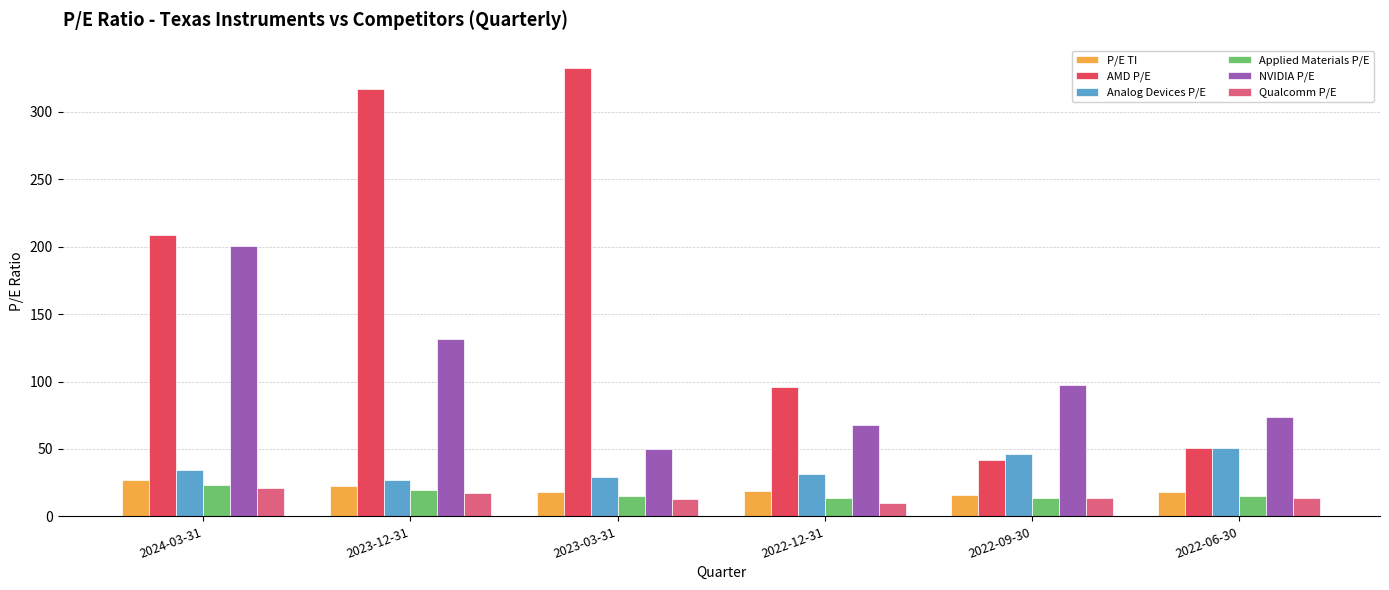

What is the label of the 5th bar from the right?

2023-12-31